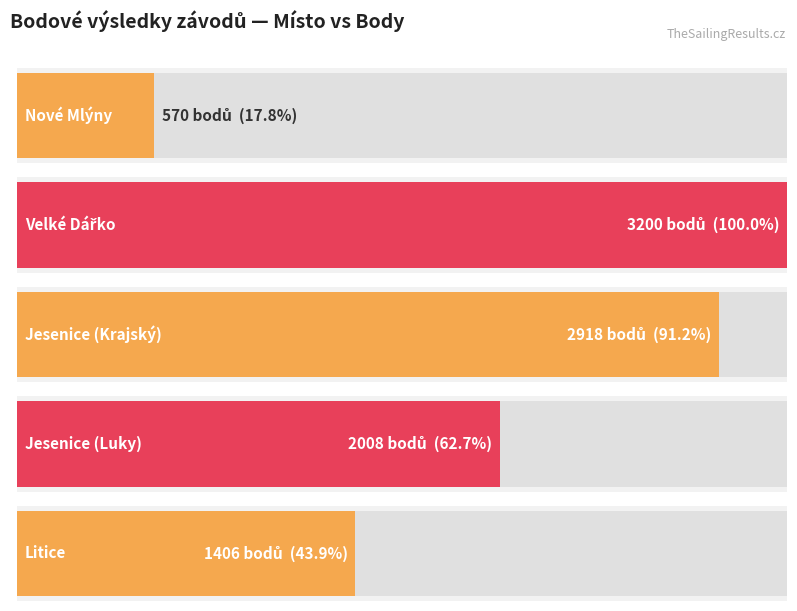

At which category does the chart reach its peak across all series?

Velké Dářko